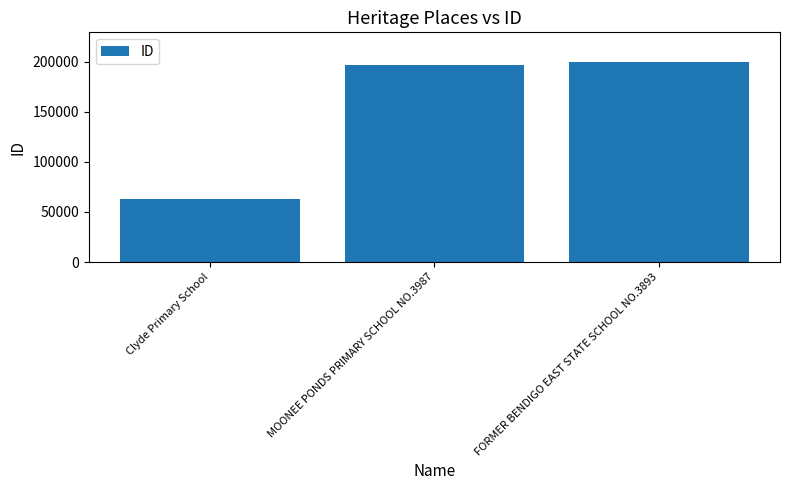

How many values are below 196336?

1